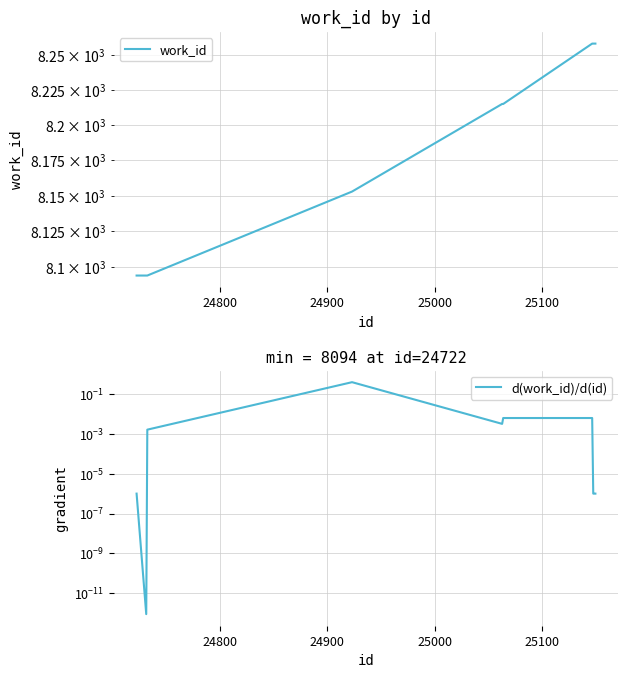

Is it true that d(work_id)/d(id) equals 0.0 at 25100?

True